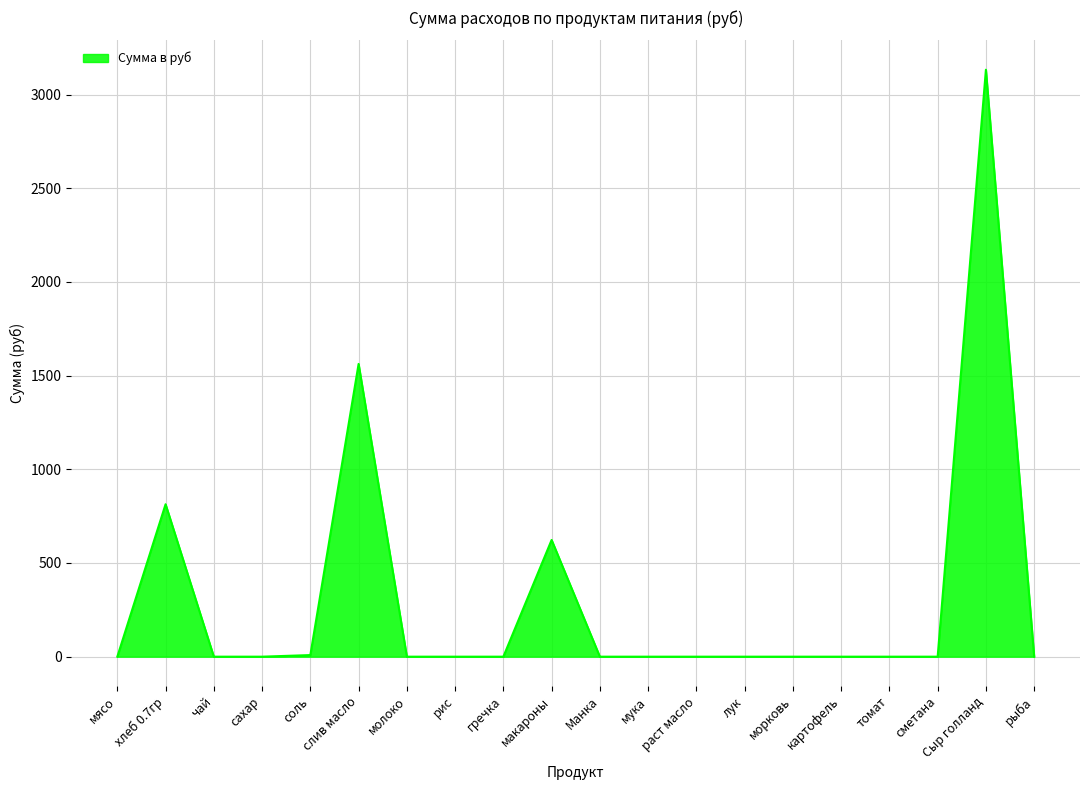

True or false: the data shows 623.0 at макароны.

True